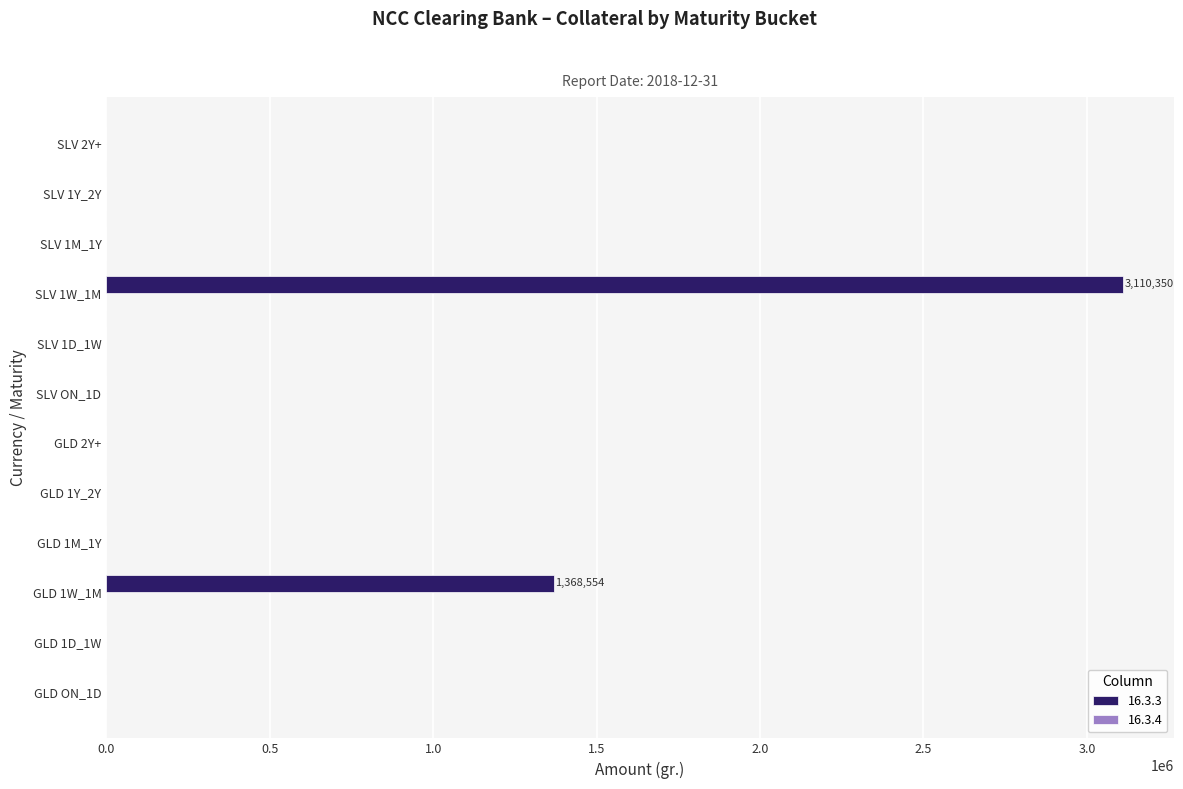

Reading bottom to top, what are all the values shown in this chart?

GLD ON_1D=0	GLD 1D_1W=0	GLD 1W_1M=1368554	GLD 1M_1Y=0	GLD 1Y_2Y=0	GLD 2Y+=0	SLV ON_1D=0	SLV 1D_1W=0	SLV 1W_1M=3110350	SLV 1M_1Y=0	SLV 1Y_2Y=0	SLV 2Y+=0